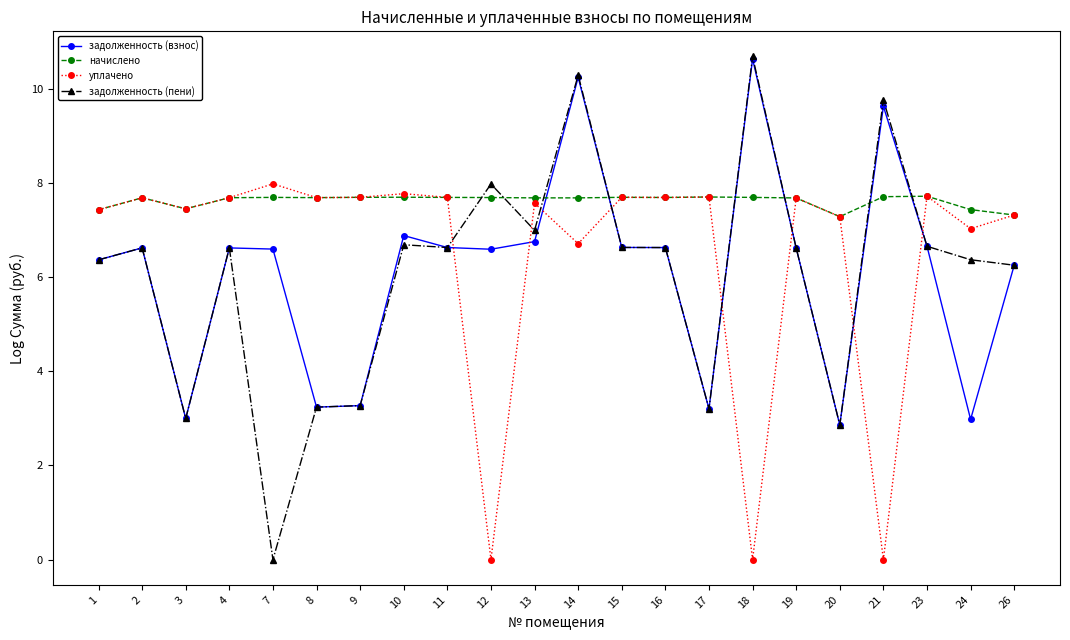

Which series has the largest total across all categories?

начислено